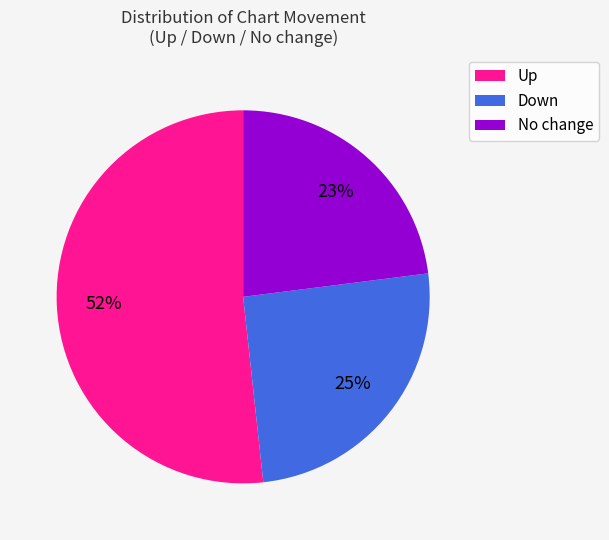

The Up slice represents 52% of the pie. True or false?

True